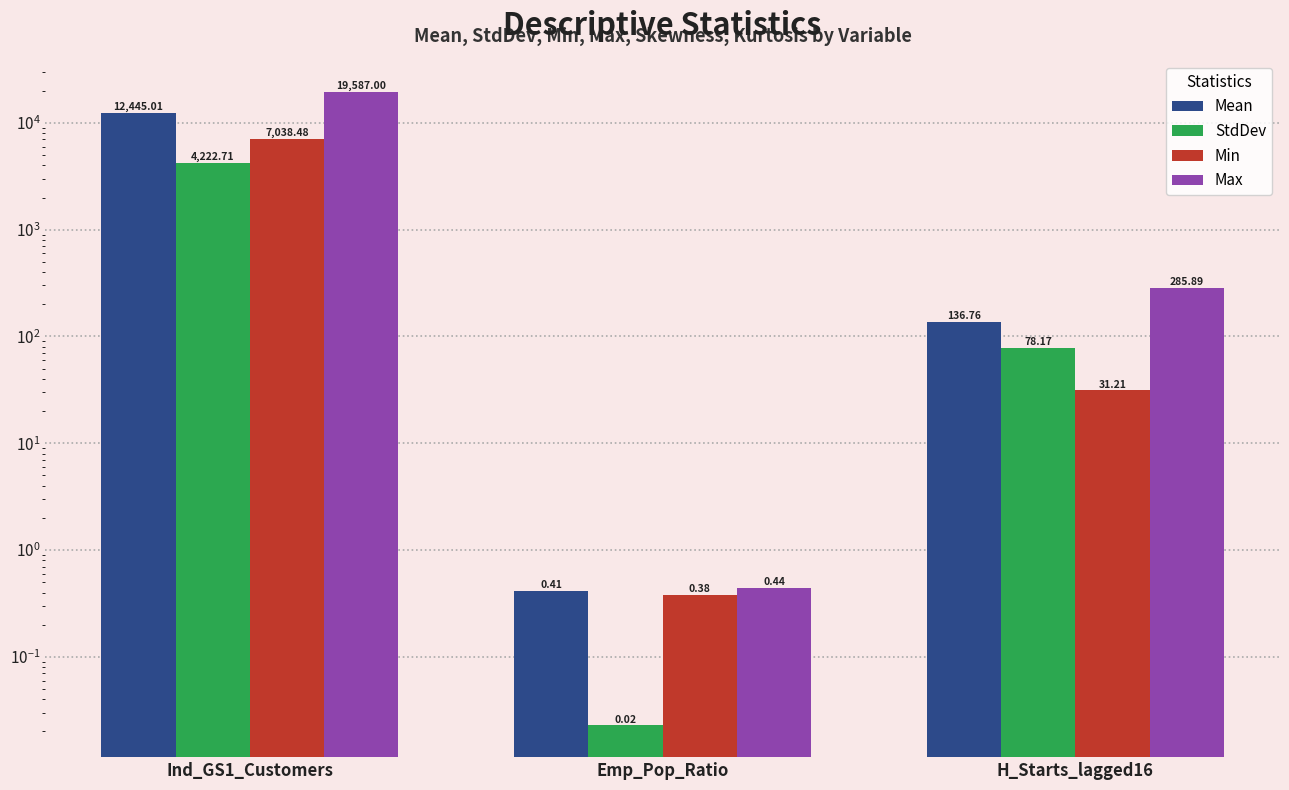

How many data points does each series have?

3